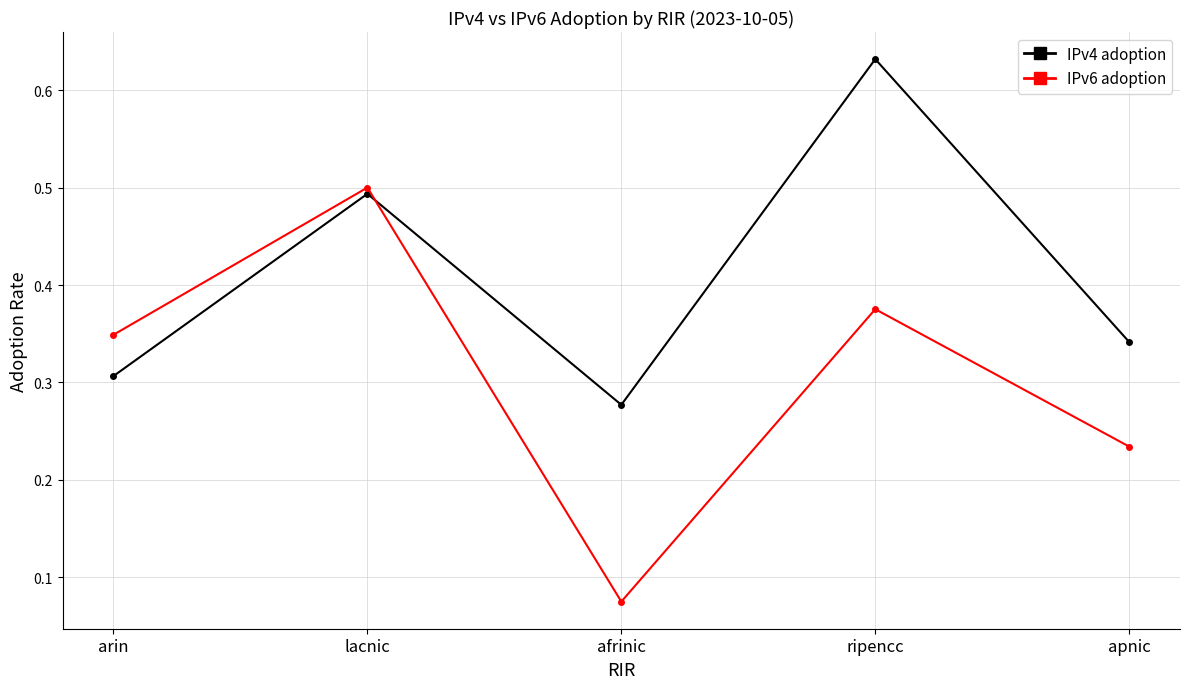

At how many categories does at least one series exceed 0?

5